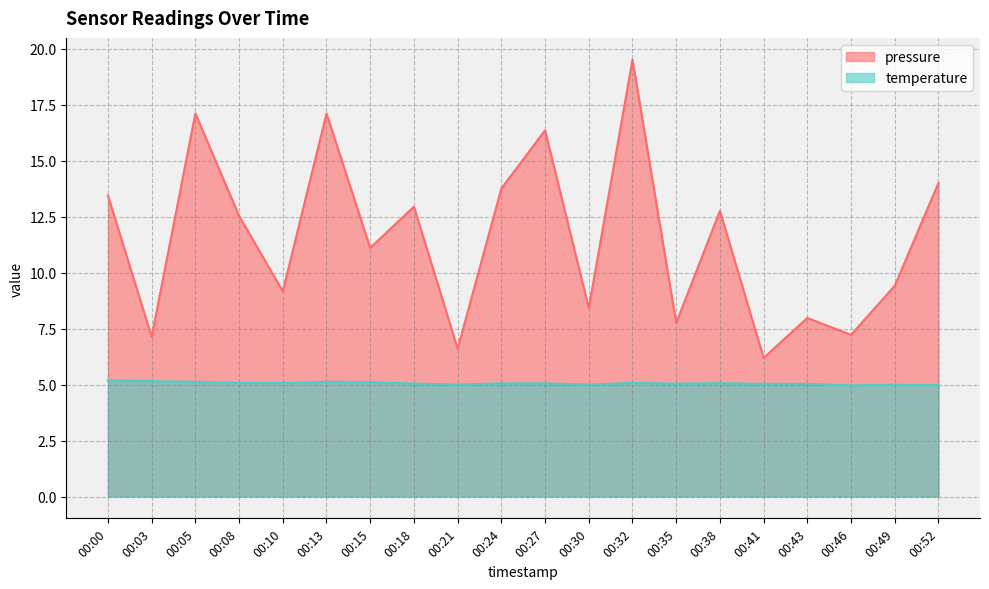

True or false: temperature and pressure intersect in this chart.

False